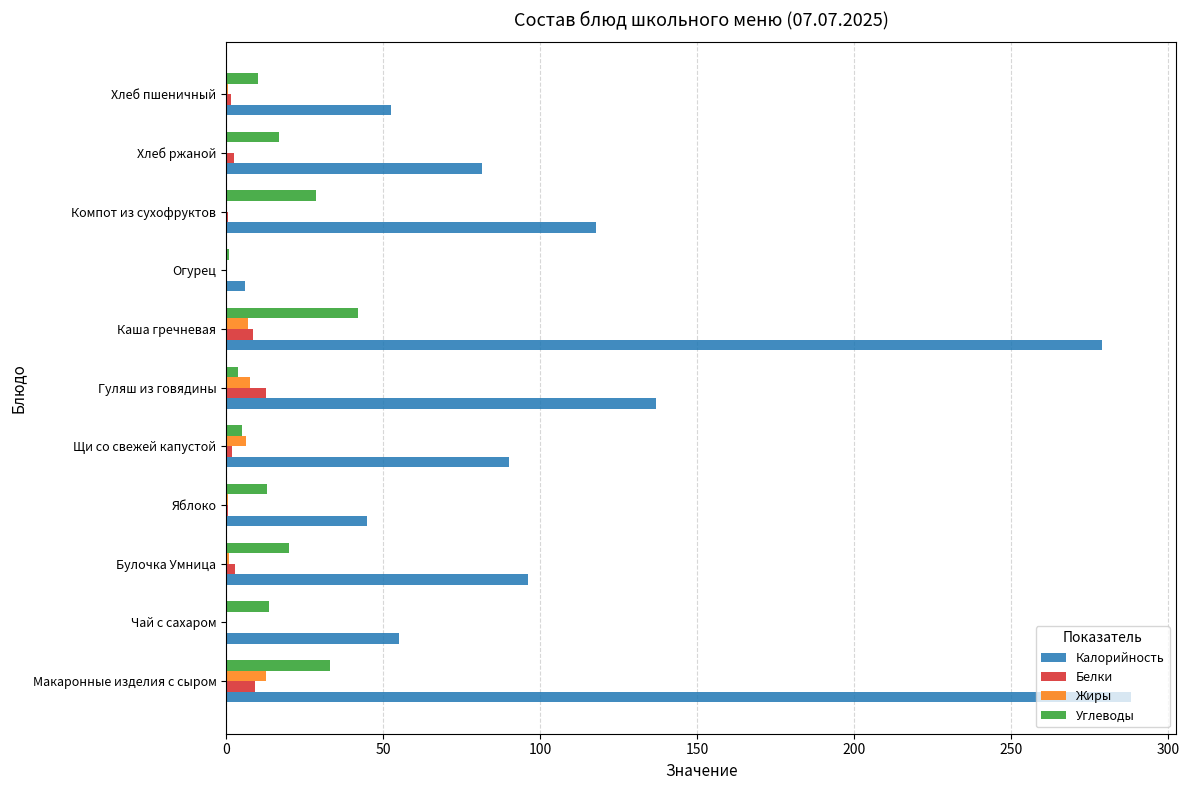

Which series has the largest range (max minus min)?

Калорийность